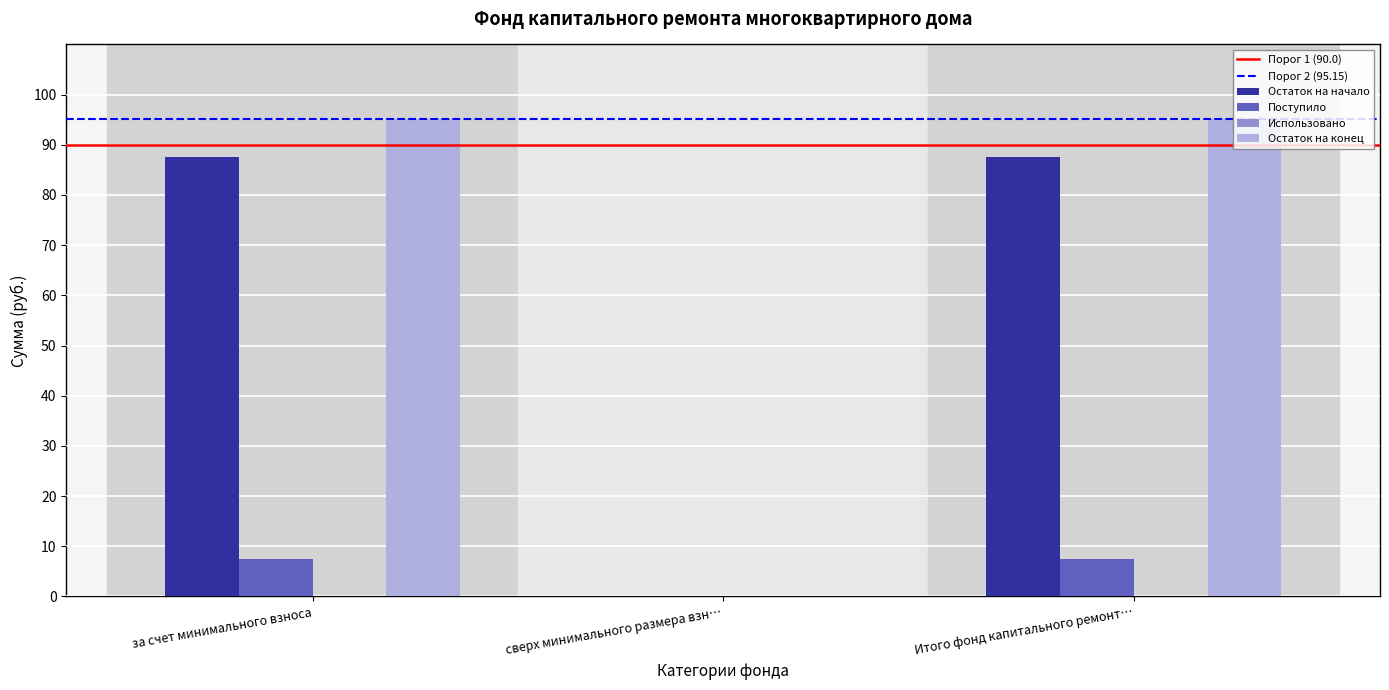

Reading right to left, extract all data points from this chart.

Остаток на начало: Итого фонд капитального ремонт…=87.7	сверх минимального размера взн…=0.0	за счет минимального взноса=87.7
Поступило: Итого фонд капитального ремонт…=7.5	сверх минимального размера взн…=0.0	за счет минимального взноса=7.5
Остаток на конец: Итого фонд капитального ремонт…=95.2	сверх минимального размера взн…=0.0	за счет минимального взноса=95.2